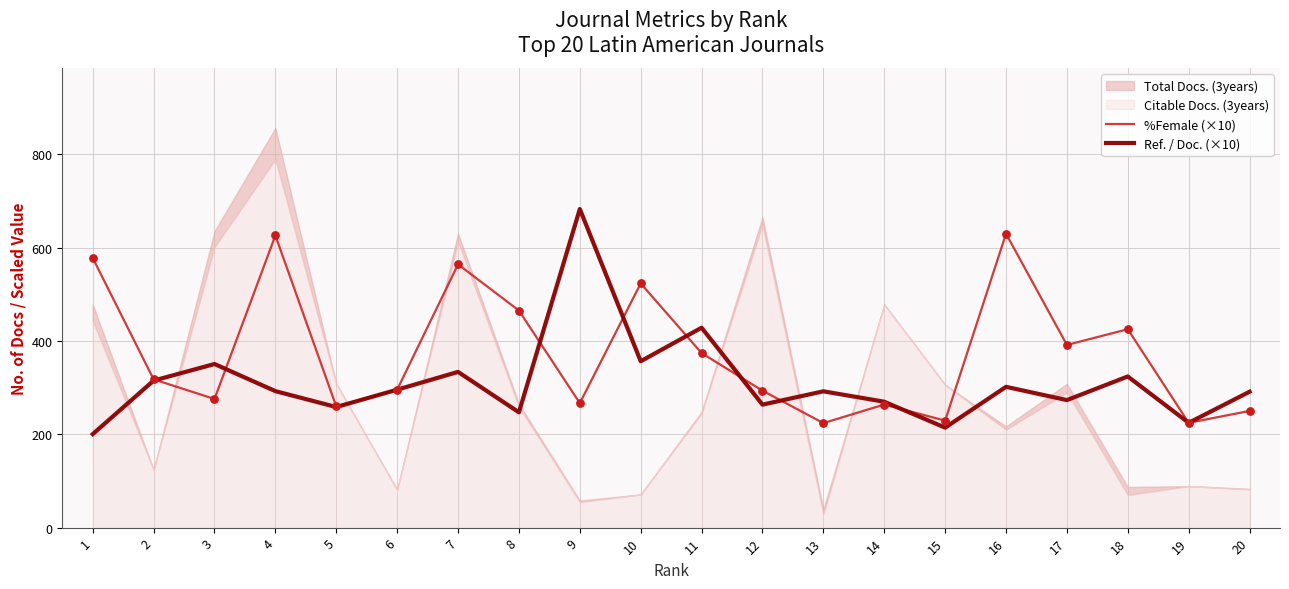

Is the value of %Female (×10) at 7 greater than the value of Ref. / Doc. (×10) at 2?

Yes